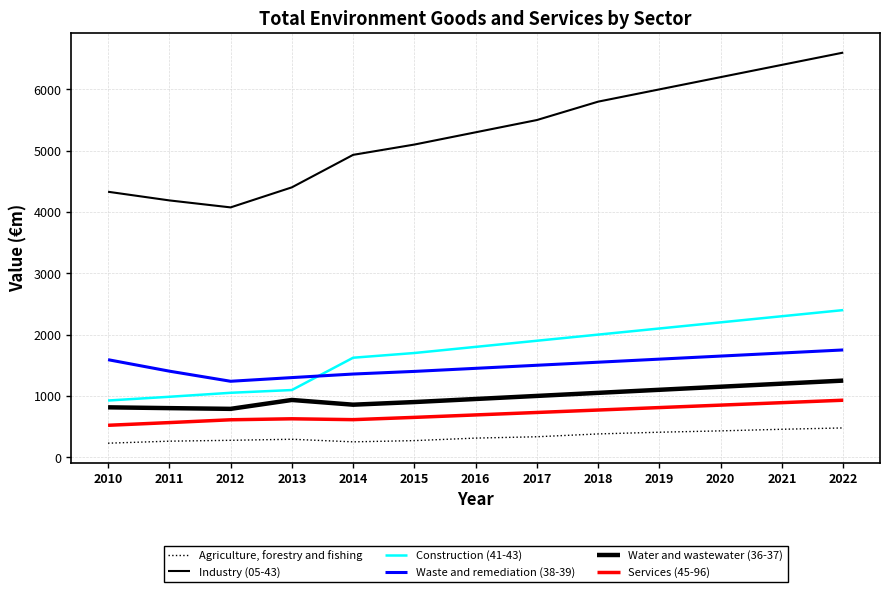

What is the maximum value shown in the chart?

6600